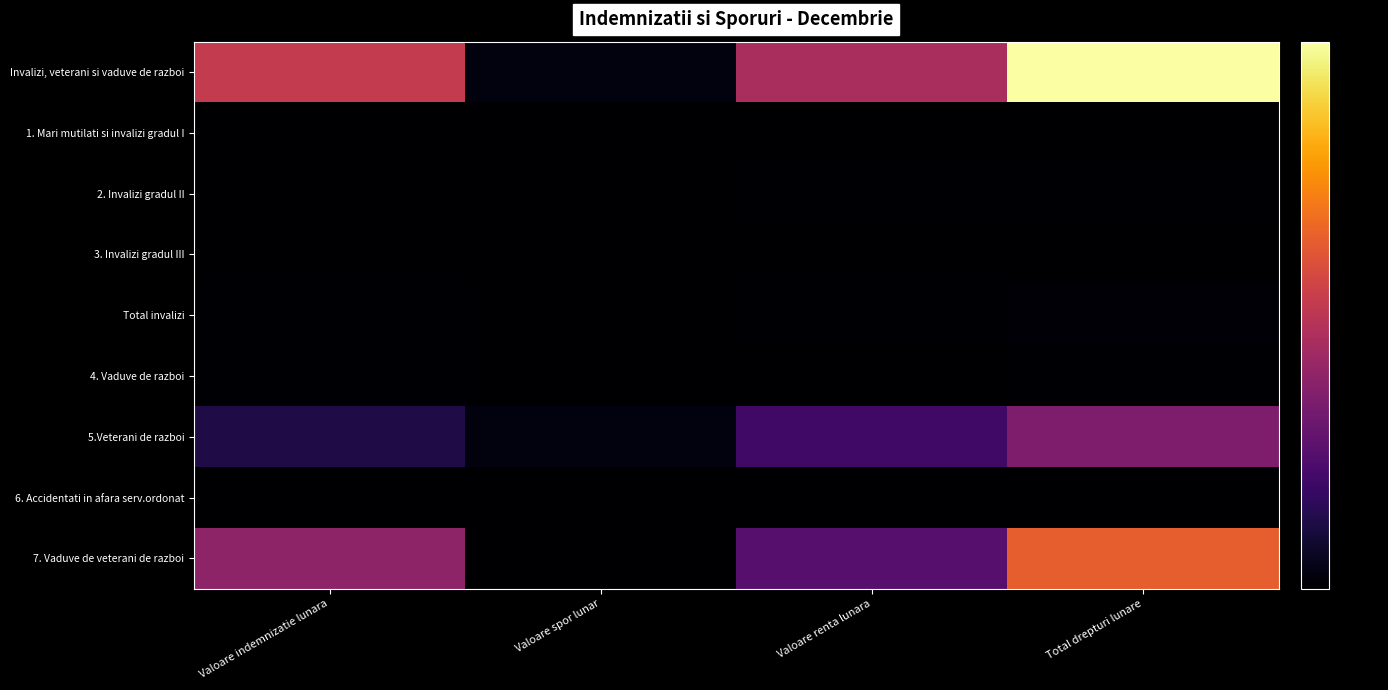

What is the total value across all series at Valoare spor lunar?

0.1